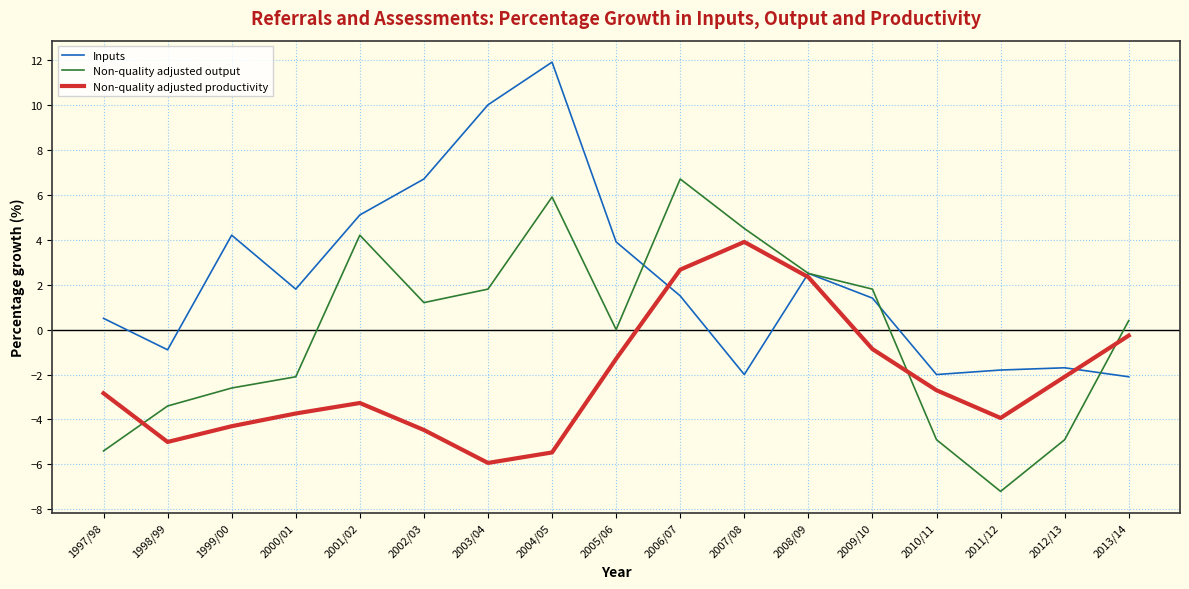

Which label corresponds to the largest value in the chart?

2004/05